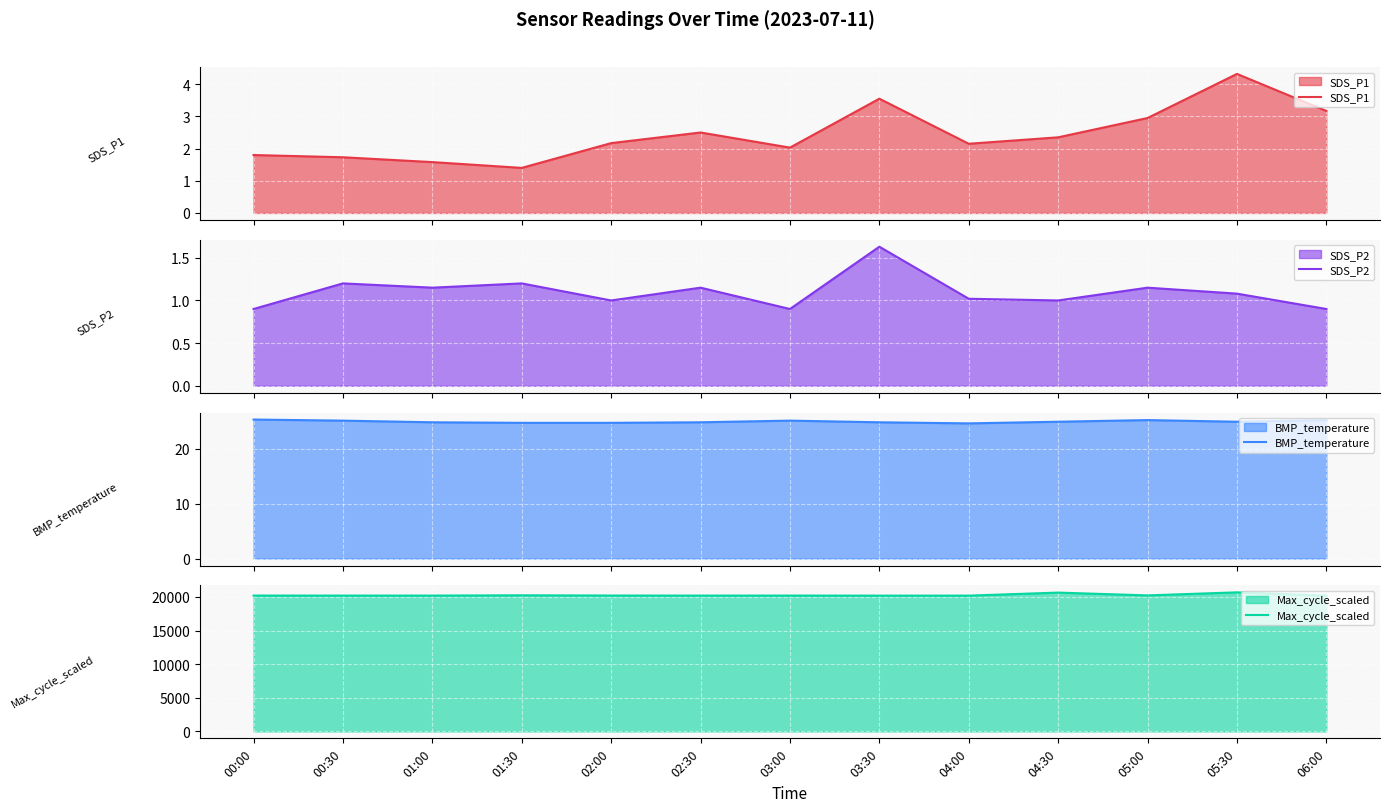

Count the number of categories in the chart.

13